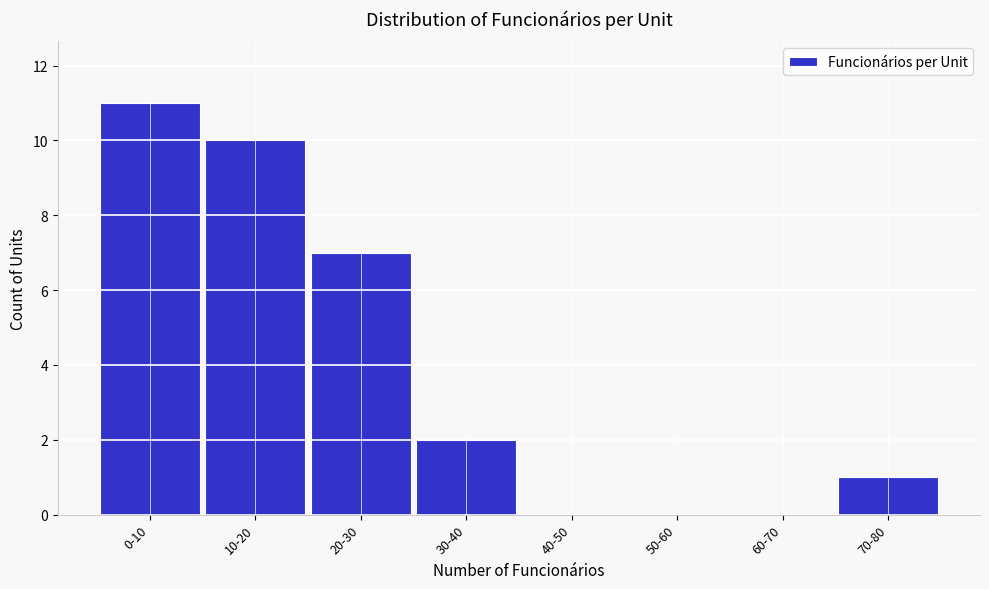

Reading left to right, what are all the values shown in this chart?

0-10=11	10-20=10	20-30=7	30-40=2	40-50=0	50-60=0	60-70=0	70-80=1